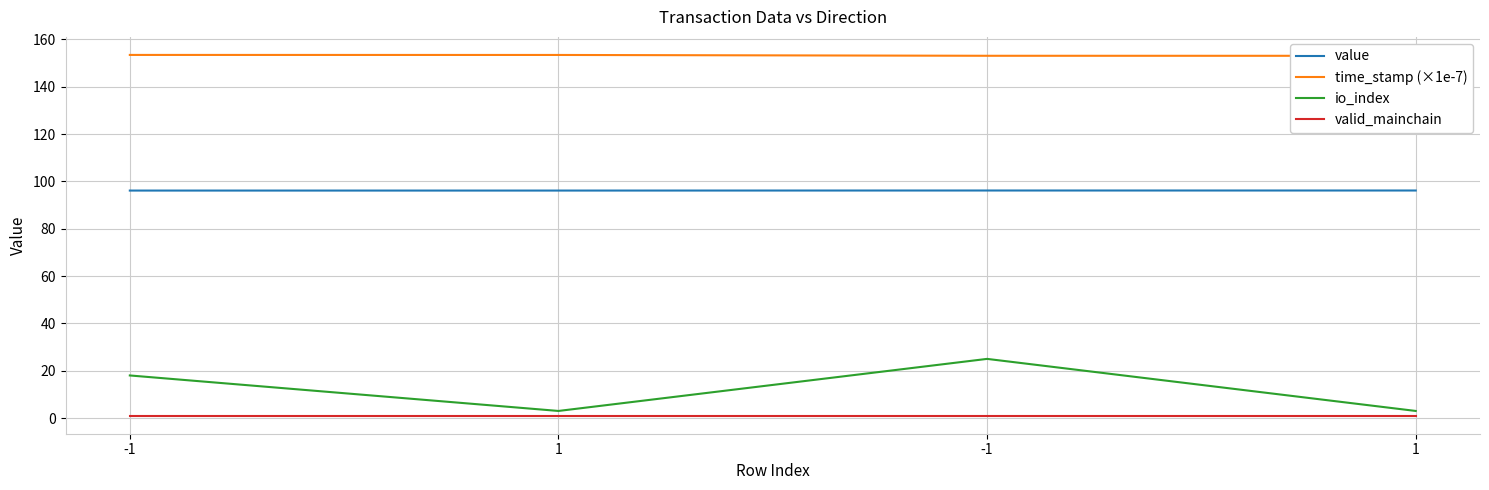

Which series has the largest total across all categories?

time_stamp (×1e-7)